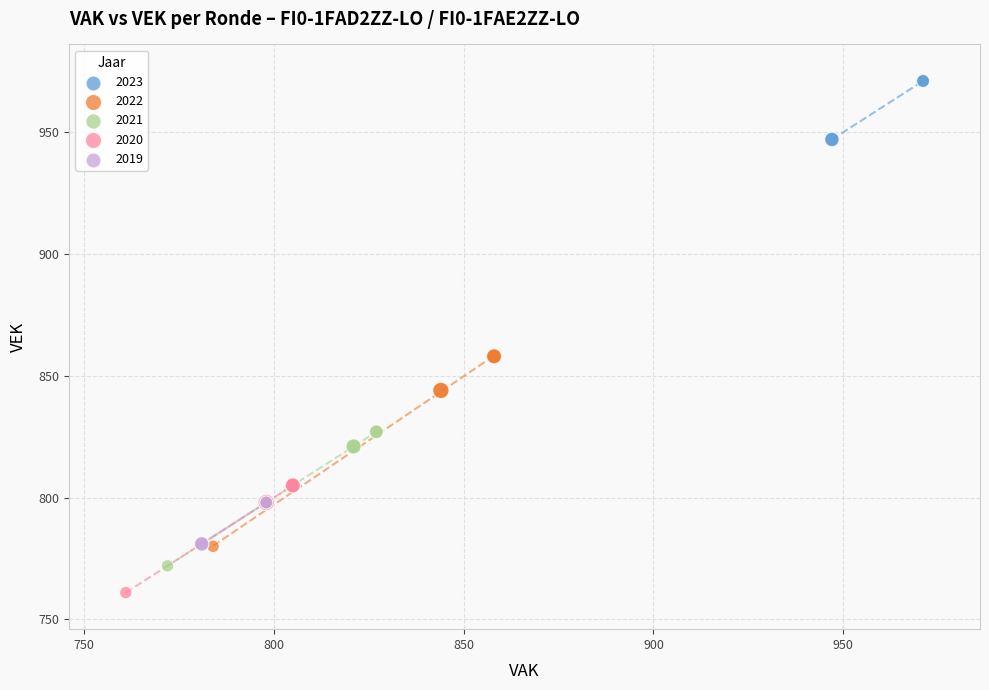

Which series contains the highest Y value?

2023